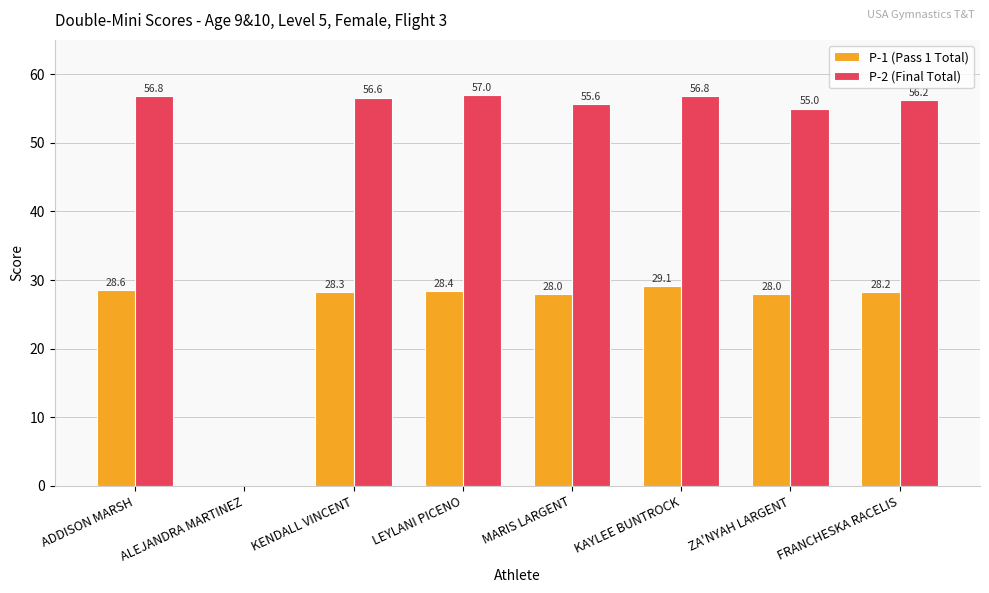

Where does the P-2 (Final Total) series first go above 56?

ADDISON MARSH